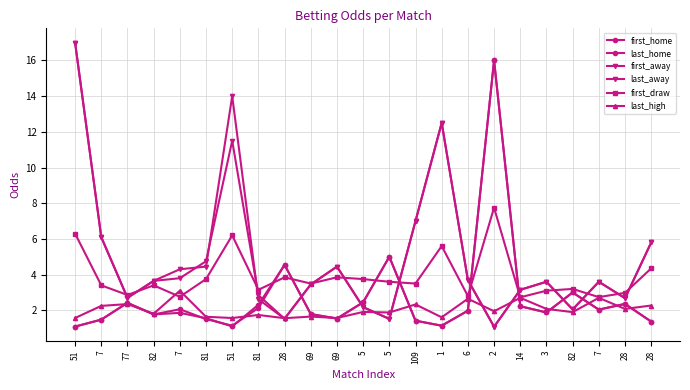

What is the smallest value displayed?

1.1